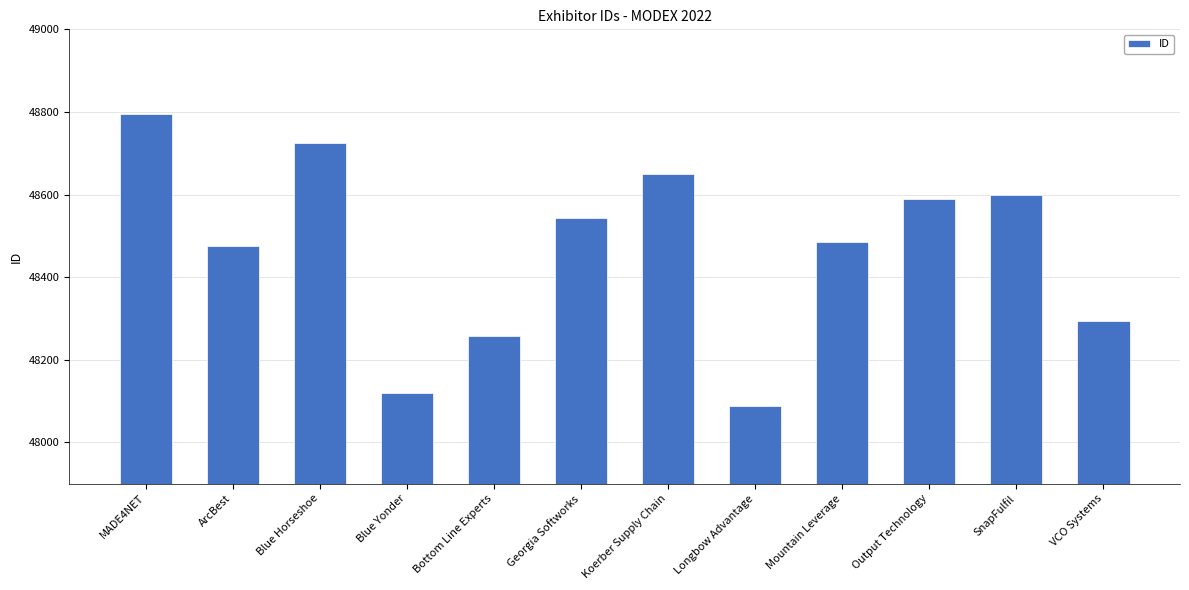

True or false: the data shows 22411 at Mountain Leverage.

False